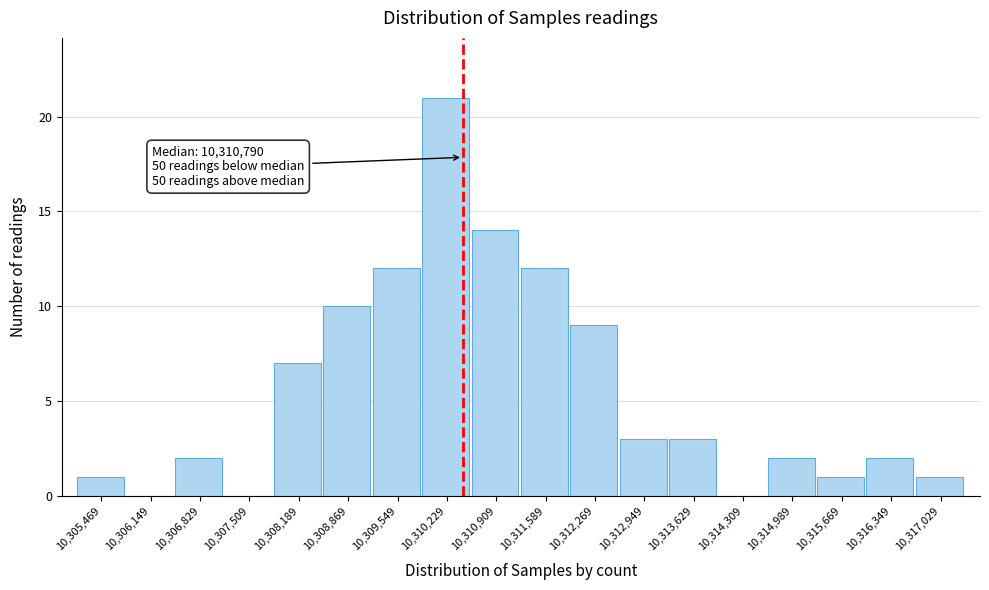

Reading right to left, extract all data points from this chart.

10,317,029=1	10,316,349=2	10,315,669=1	10,314,989=2	10,314,309=0	10,313,629=3	10,312,949=3	10,312,269=9	10,311,589=12	10,310,909=14	10,310,229=21	10,309,549=12	10,308,869=10	10,308,189=7	10,307,509=0	10,306,829=2	10,306,149=0	10,305,469=1